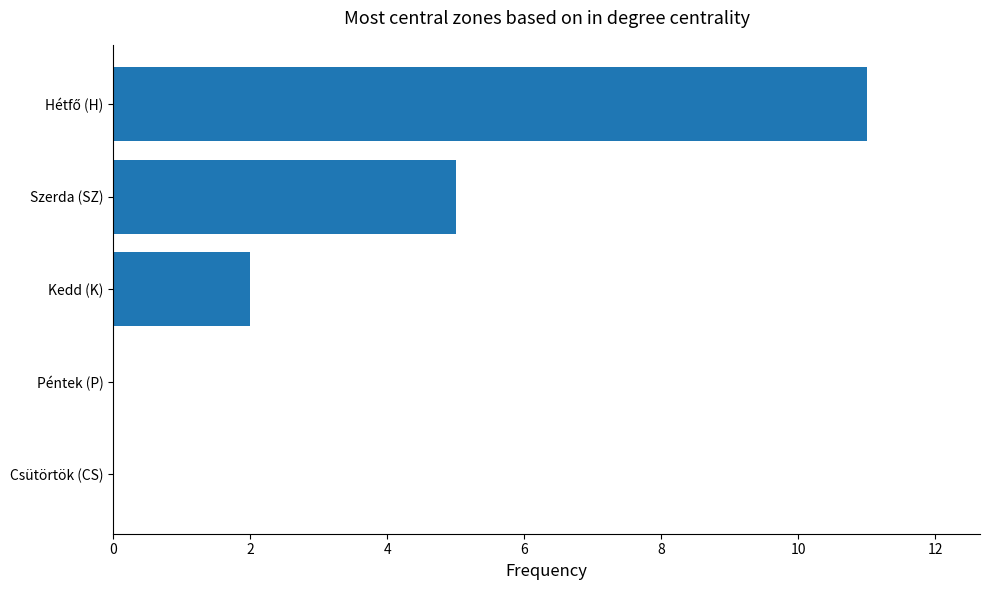

Count the number of data series in this chart.

1